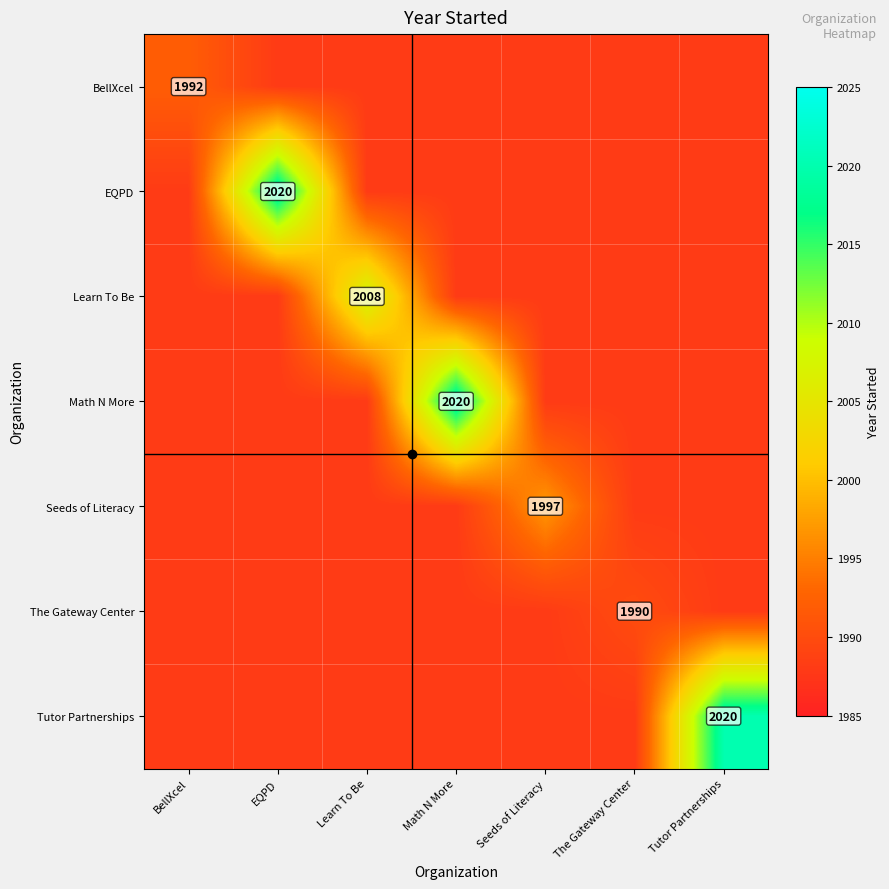

Which series changed the most between EQPD and Seeds of Literacy?

EQPD